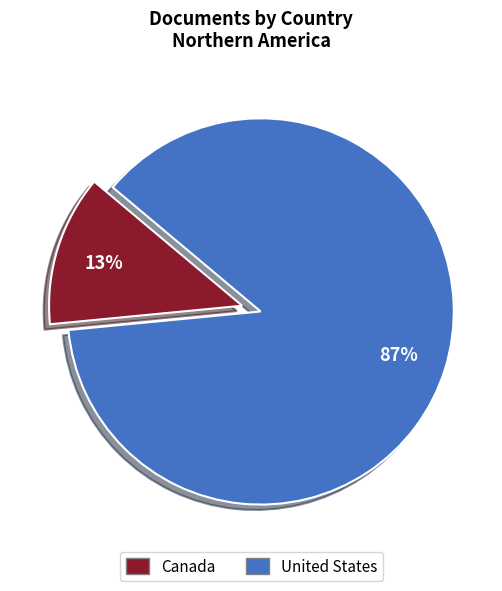

Between Canada and United States, which is larger?

United States